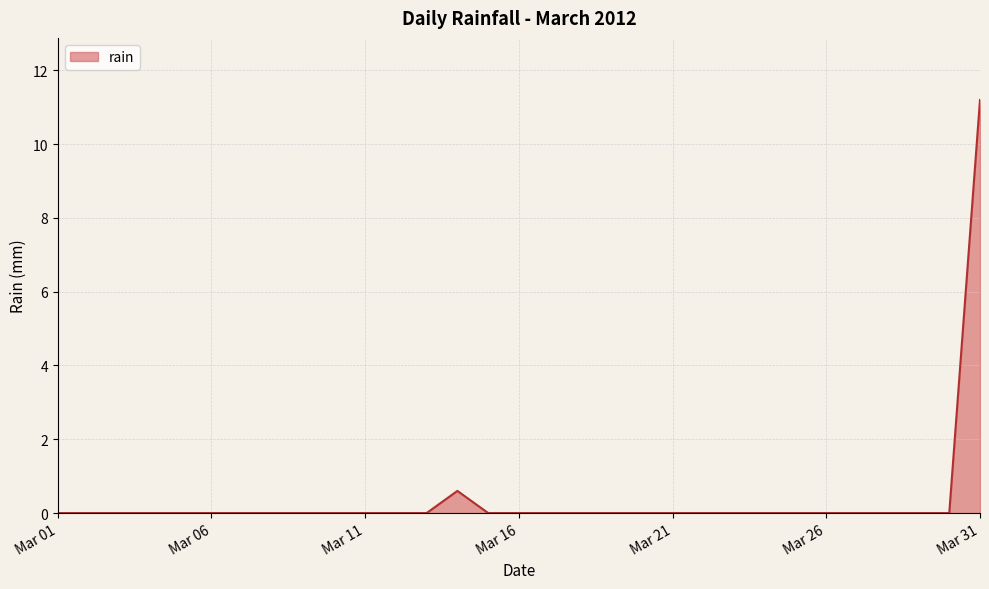

Count the number of categories in the chart.

31